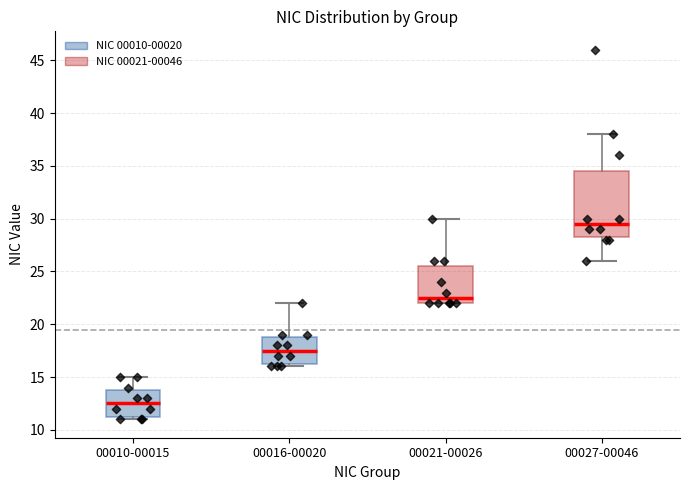

Reading left to right, read every box against the y-axis: the position of its median line, the range the box covers, and the ends of its whiskers. The values are not printed on the chart, so give them approximately, as read against the axis.

00010-00015: median 12.5, box 11.5 to 14.0, whiskers 11.0 to 15.0
00016-00020: median 17.5, box 16.5 to 19.0, whiskers 16.0 to 22.0
00021-00026: median 22.5, box 22.0 to 25.5, whiskers 22.0 to 30.0
00027-00046: median 29.5, box 28.5 to 34.5, whiskers 26.0 to 38.0